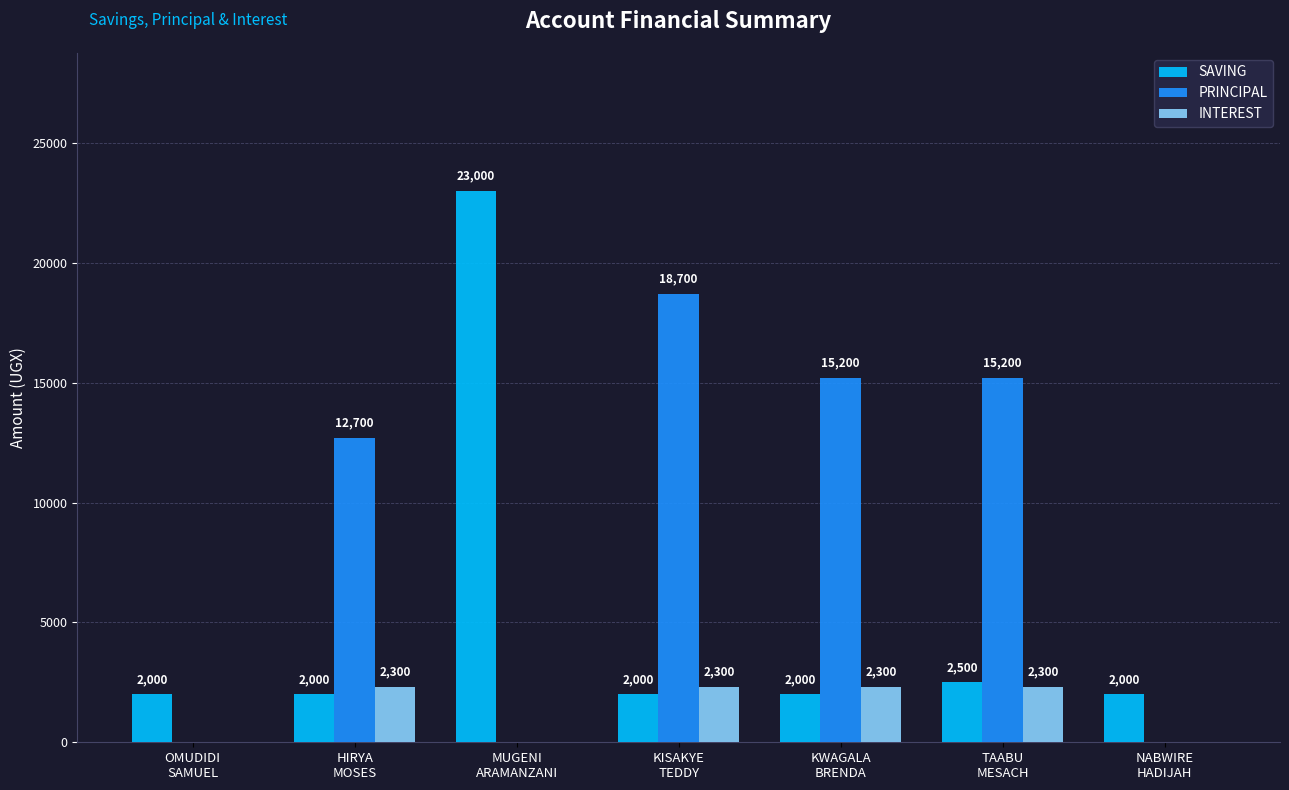

How many PRINCIPAL values are between 0 and 15200?

6